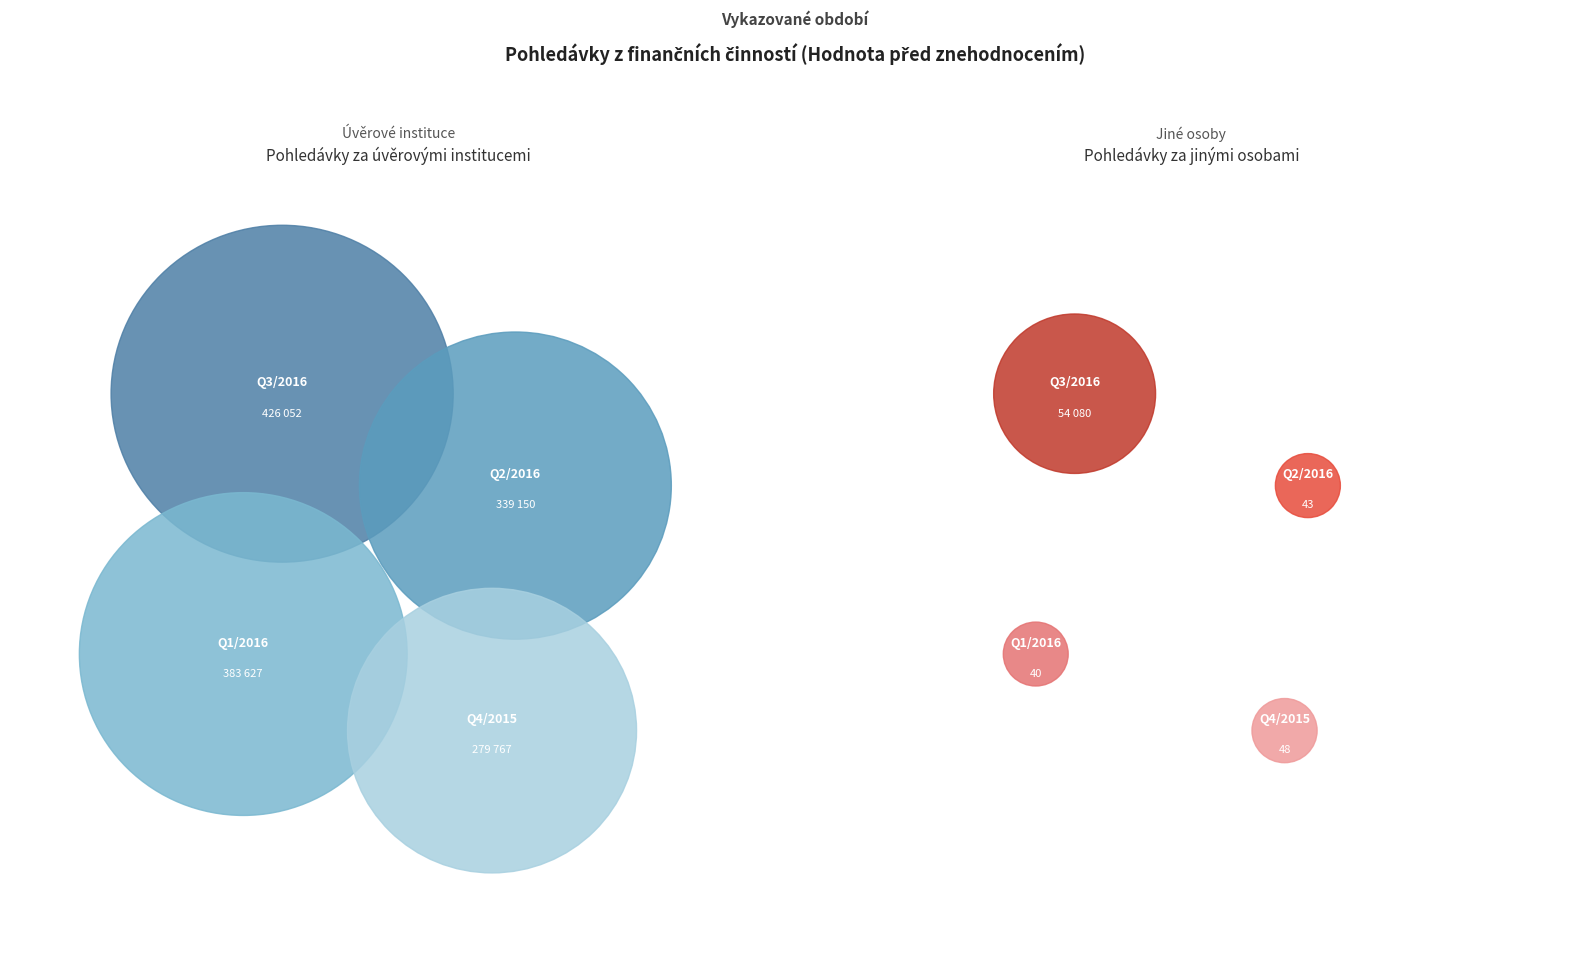

Which series has the widest spread of values?

Pohledávky za úvěrovými institucemi